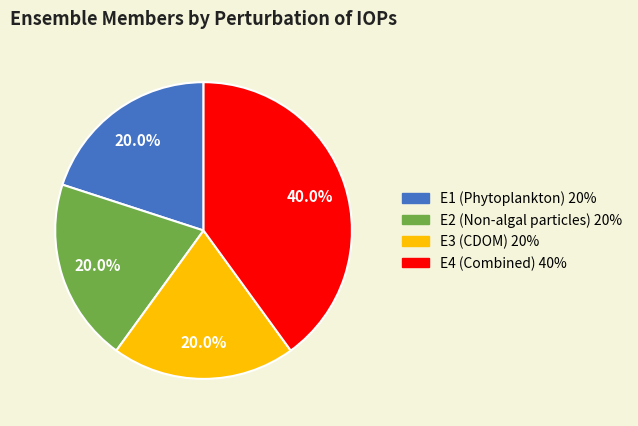

The E4 slice represents 29% of the pie. True or false?

False